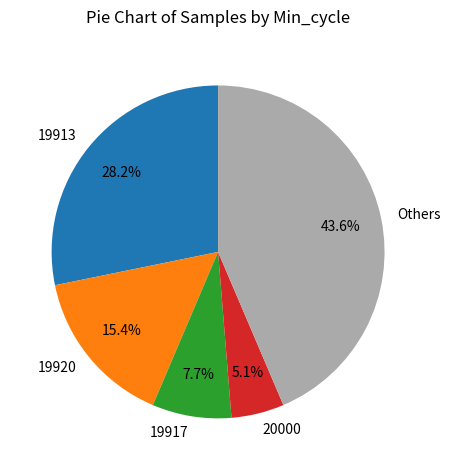

How many slices are in this pie chart?

5